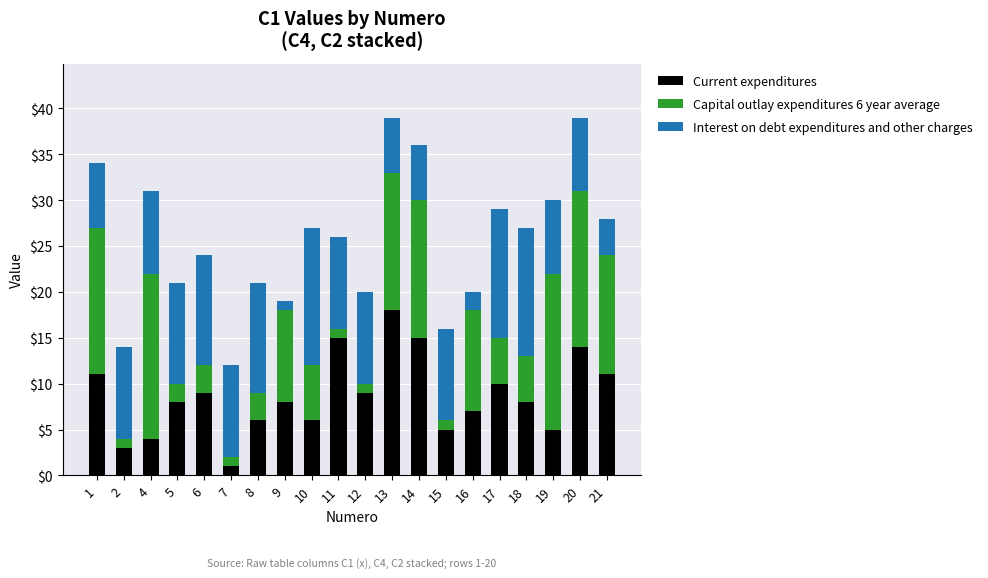

What is the highest value of the Current expenditures series?

18